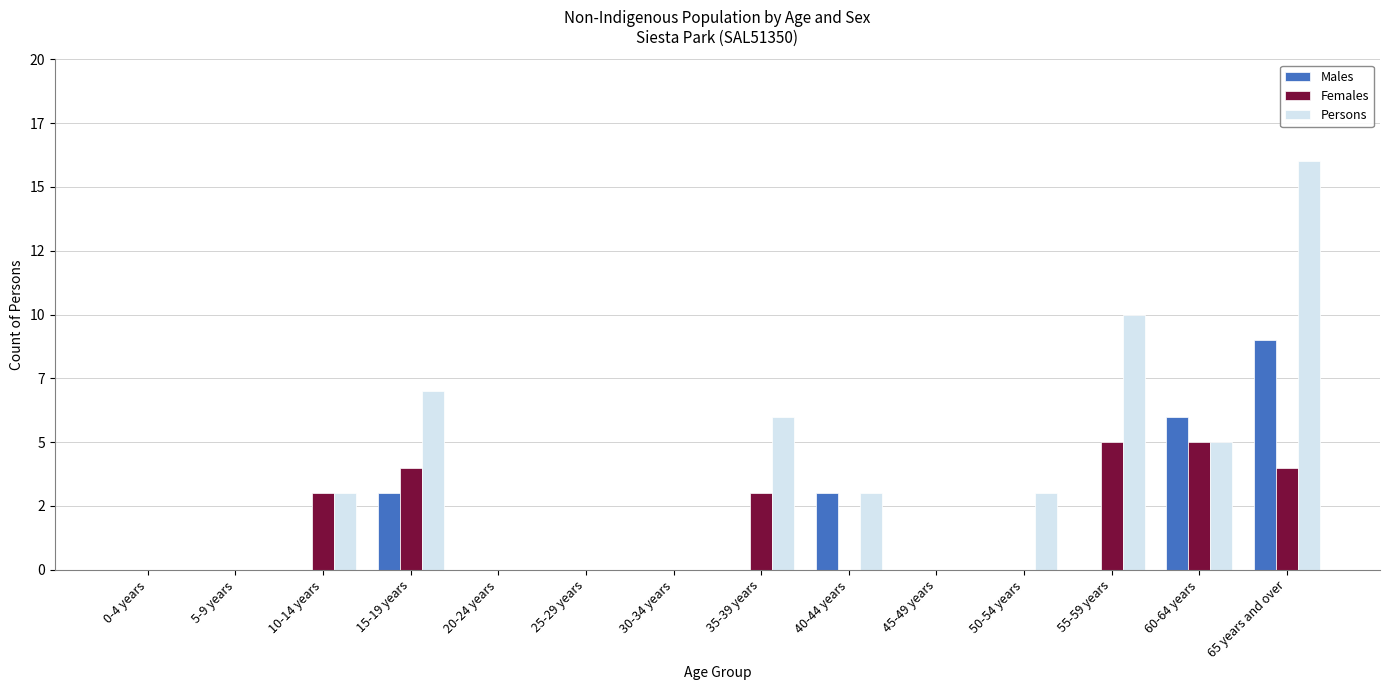

What are all the series names shown in the legend?

Males, Females, Persons